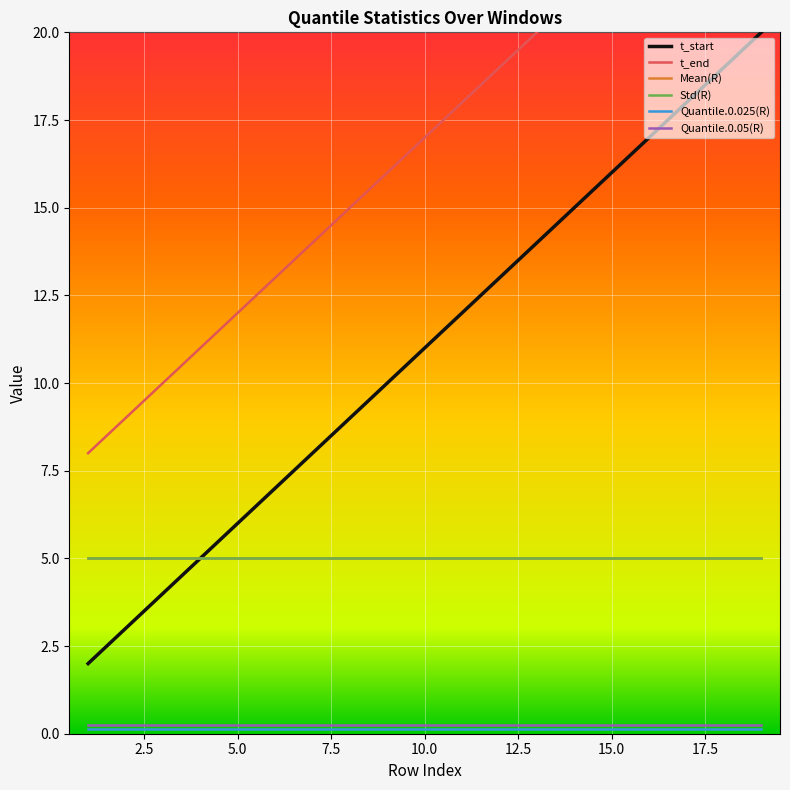

Reading left to right, transcribe all the data shown in this chart.

t_start: 2.0	3.0	4.0	5.0	6.0	7.0	8.0	9.0	10.0	11.0	12.0	13.0	14.0	15.0	16.0	17.0	18.0	19.0	20.0
t_end: 8.0	9.0	10.0	11.0	12.0	13.0	14.0	15.0	16.0	17.0	18.0	19.0	20.0	21.0	22.0	23.0	24.0	25.0	26.0
Mean(R): 5.0	5.0	5.0	5.0	5.0	5.0	5.0	5.0	5.0	5.0	5.0	5.0	5.0	5.0	5.0	5.0	5.0	5.0	5.0
Std(R): 5.0	5.0	5.0	5.0	5.0	5.0	5.0	5.0	5.0	5.0	5.0	5.0	5.0	5.0	5.0	5.0	5.0	5.0	5.0
Quantile.0.025(R): 0.1	0.1	0.1	0.1	0.1	0.1	0.1	0.1	0.1	0.1	0.1	0.1	0.1	0.1	0.1	0.1	0.1	0.1	0.1
Quantile.0.05(R): 0.3	0.3	0.3	0.3	0.3	0.3	0.3	0.3	0.3	0.3	0.3	0.3	0.3	0.3	0.3	0.3	0.3	0.3	0.3